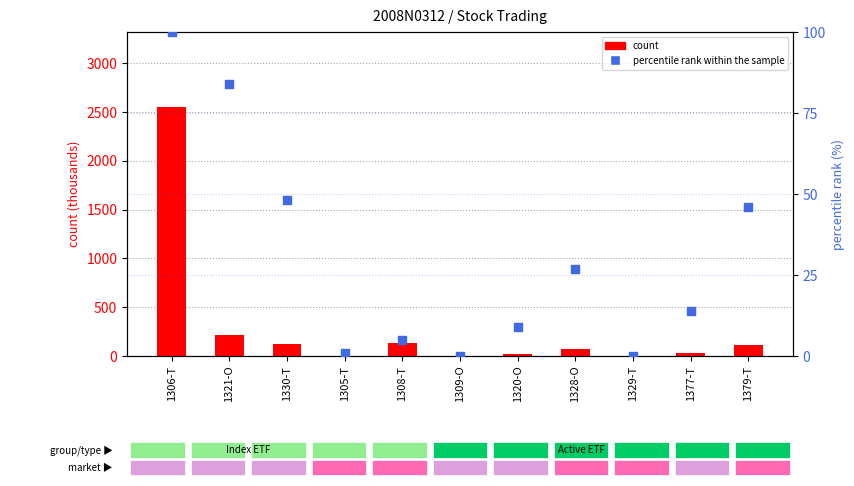

What is the total value across all series at 1329-T?

0.2